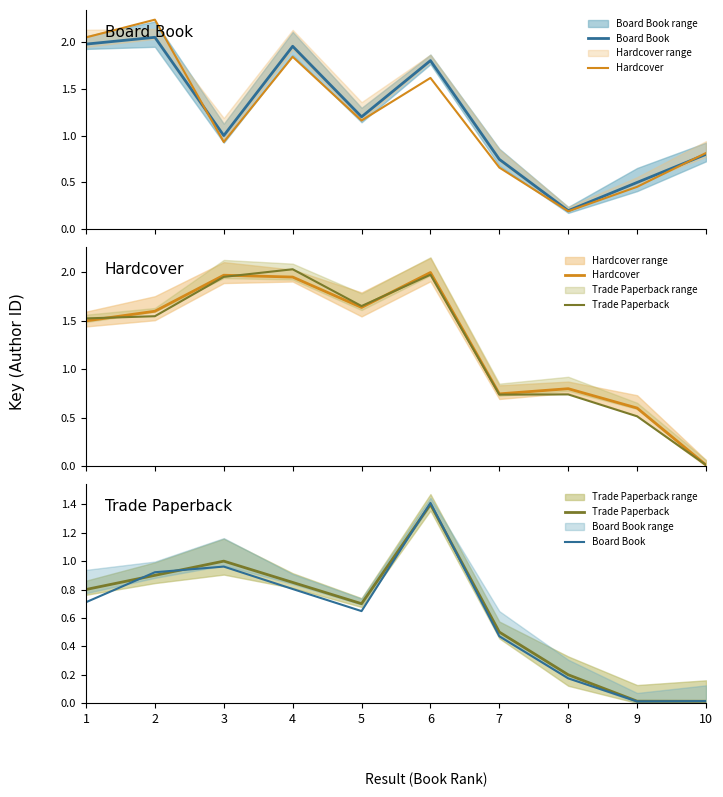

What is the total value across all series at 6?

4.8